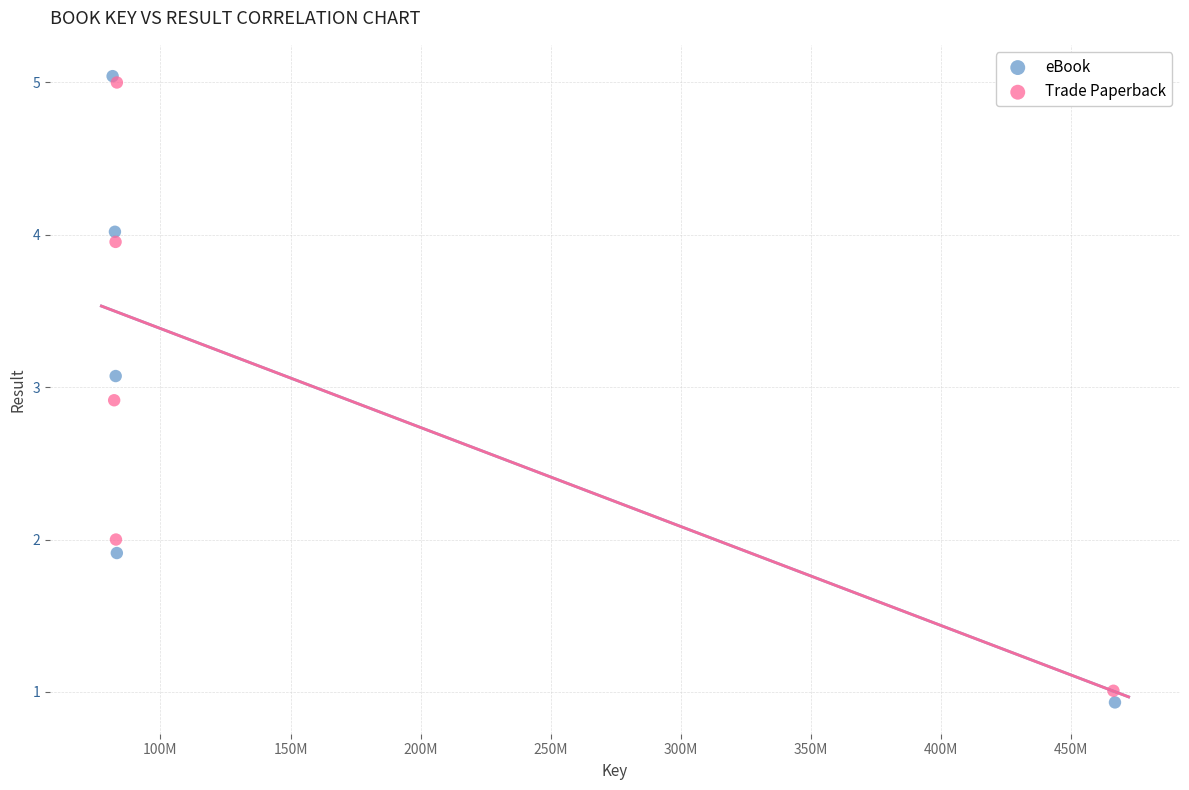

Which series has the largest Y range (max minus min)?

eBook